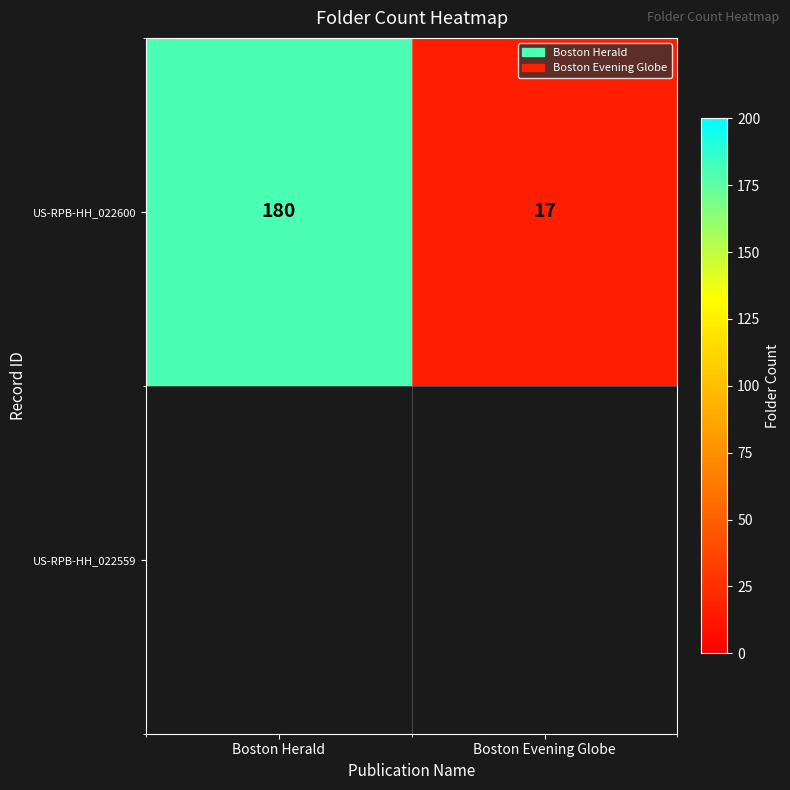

How many values are between 17 and 180?

2